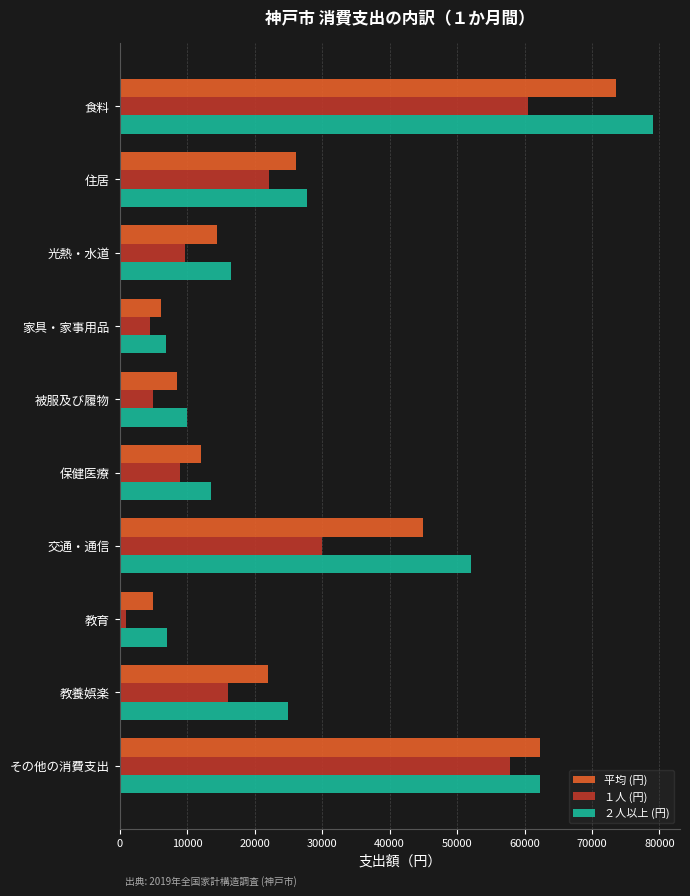

What is the average value of the ２人以上 (円) series?

29997